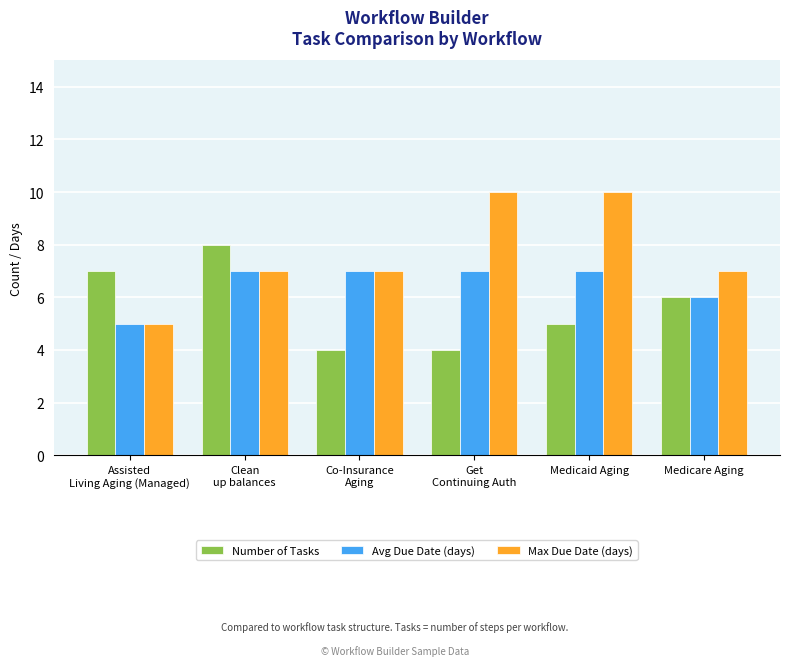

At how many categories does at least one series exceed 6?

6